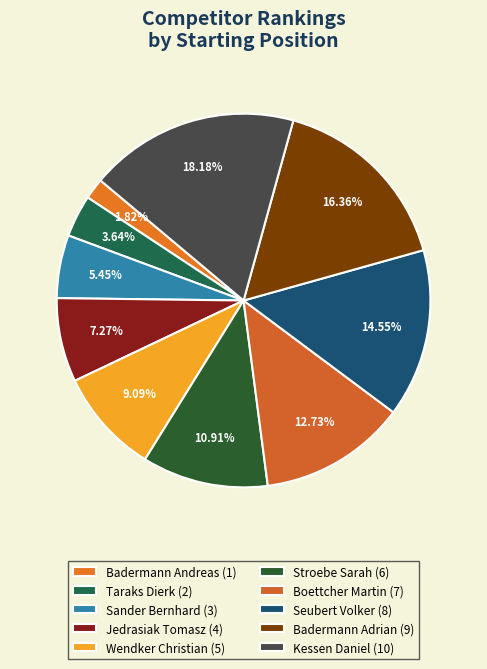

Approximately how many times larger is the value at Jedrasiak Tomasz compared to Badermann Adrian?

0.4